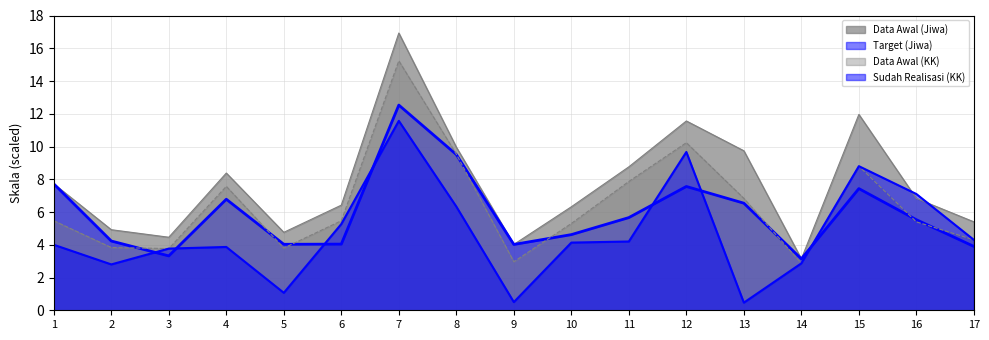

What is the value of the Data Awal (Jiwa) point at the 9th from the left?

4.0